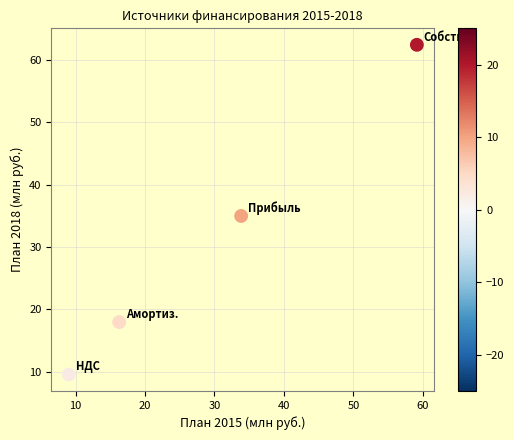

What is the range of X values (max minus min)?

50.1